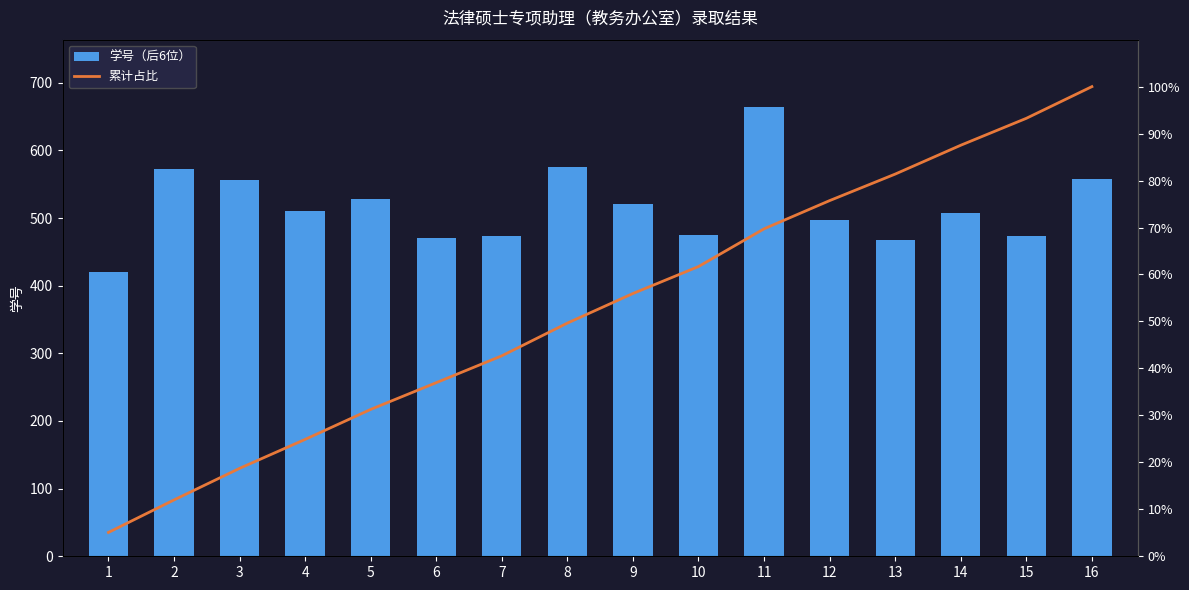

Which label corresponds to the largest value in the chart?

11